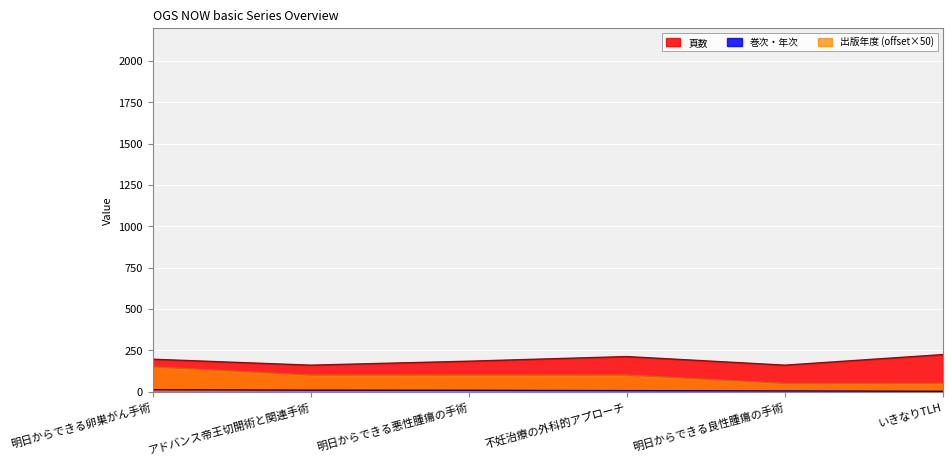

What is the label of the 2nd point from the left?

アドバンス帝王切開術と関連手術